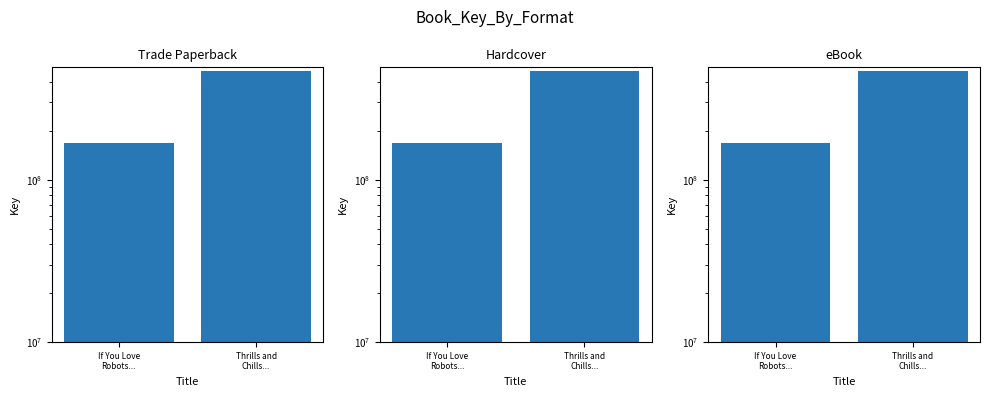

What is the value of the Trade Paperback bar at the 1st from the left?

167301040